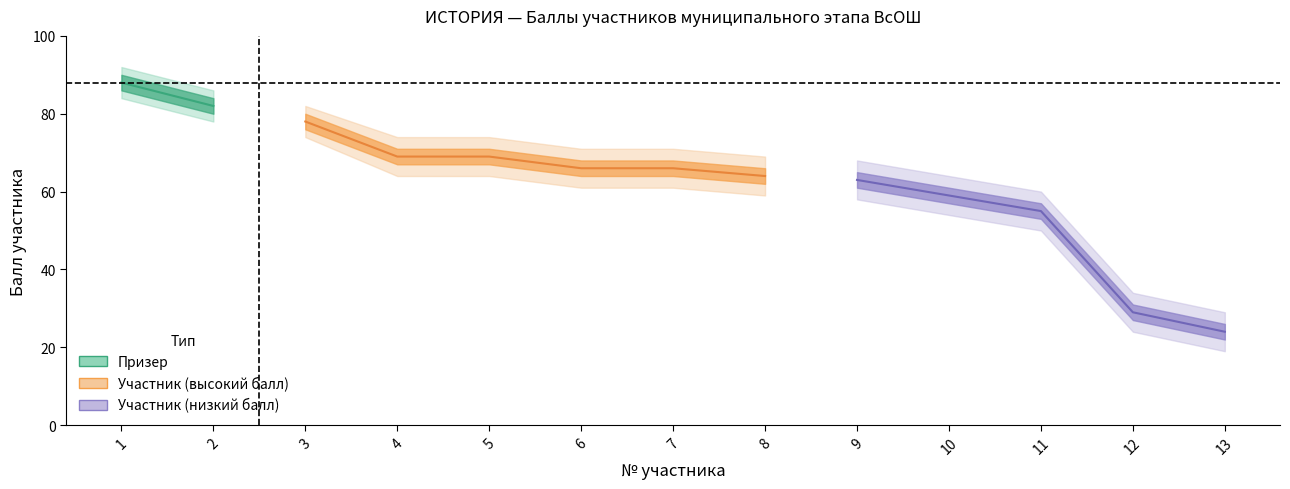

Is this an area chart (filled region under the line)?

No